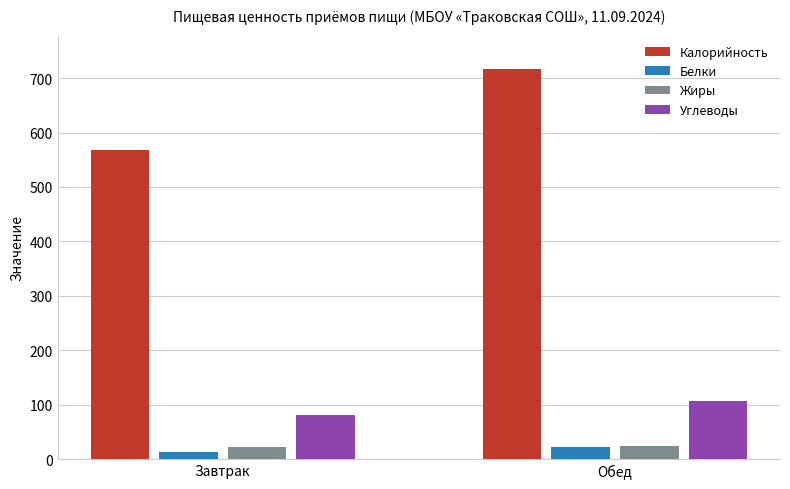

What is the label of the 1st bar from the left?

Завтрак